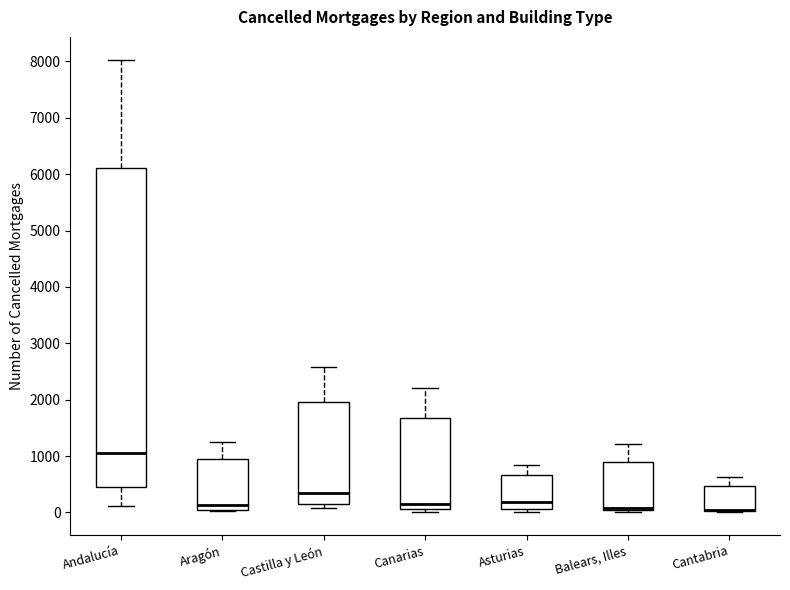

Reading left to right, read every box against the y-axis: the position of its median line, the range the box covers, and the ends of its whiskers. The values are not printed on the chart, so give them approximately, as read against the axis.

Andalucía: median 1100, box 400 to 6100, whiskers 100 to 8000
Aragón: median 100 (just above the box's lower edge), box 100 to 1000, whiskers 0 to 1300
Castilla y León: median 400, box 100 to 2000, whiskers 100 (just below the box's lower edge) to 2600
Canarias: median 100 (just above the box's lower edge), box 100 to 1700, whiskers 0 to 2200
Asturias: median 200, box 100 to 700, whiskers 0 to 800
Balears, Illes: median 100 (drawn on the box's lower edge), box 0 to 900, whiskers 0 (just below the box's lower edge) to 1200
Cantabria: median 0 (drawn on the box's lower edge), box 0 to 500, whiskers 0 to 600